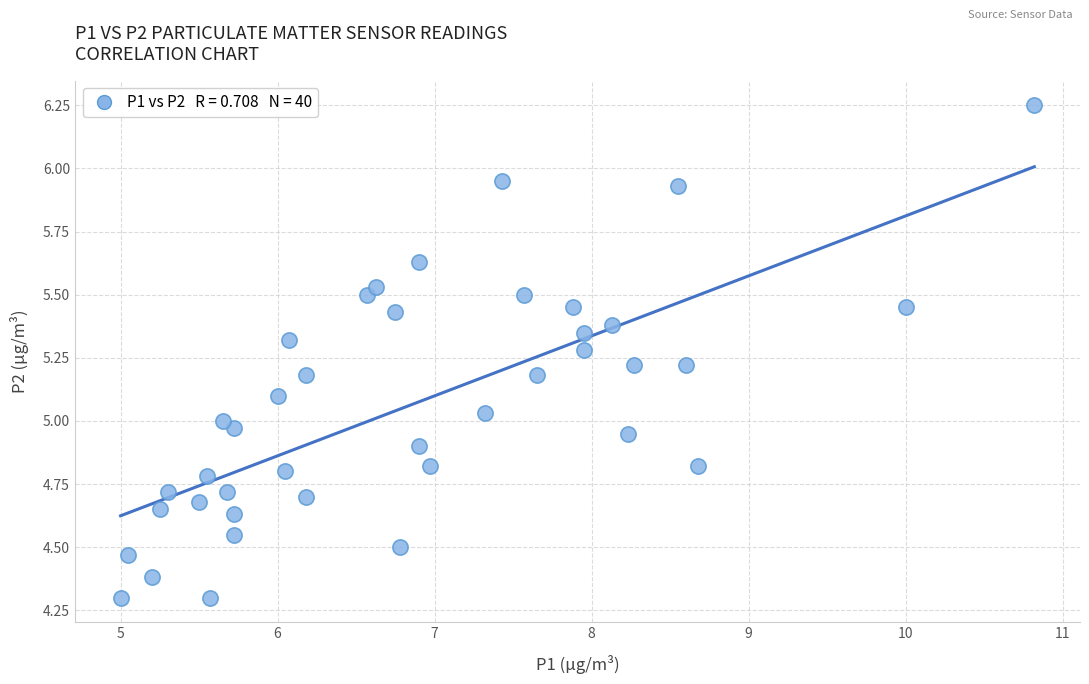

What is the range of X values (max minus min)?

5.8